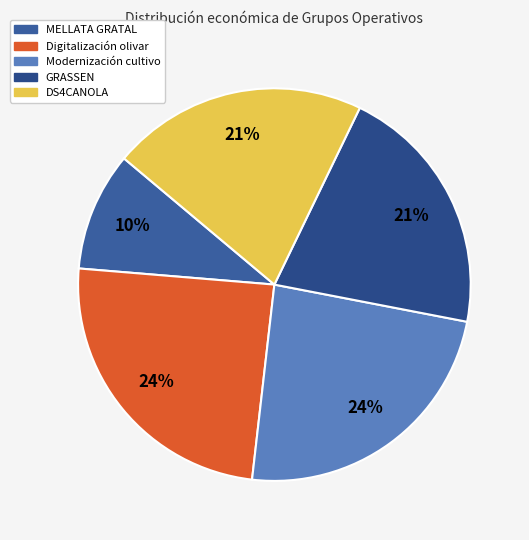

Is there any slice that represents more than half of the pie?

No